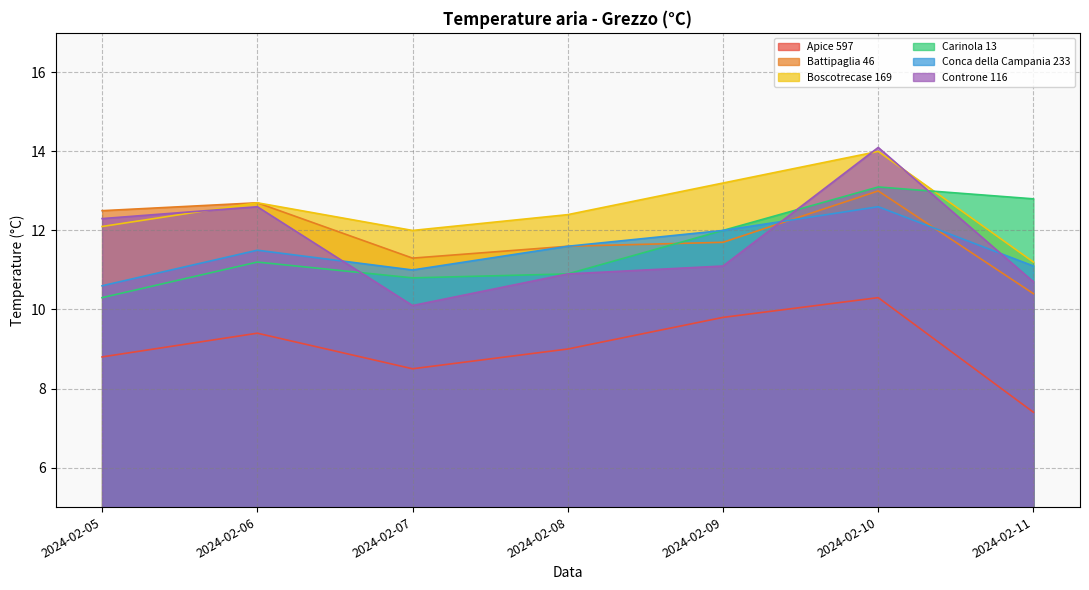

Does the chart have visible grid lines?

Yes